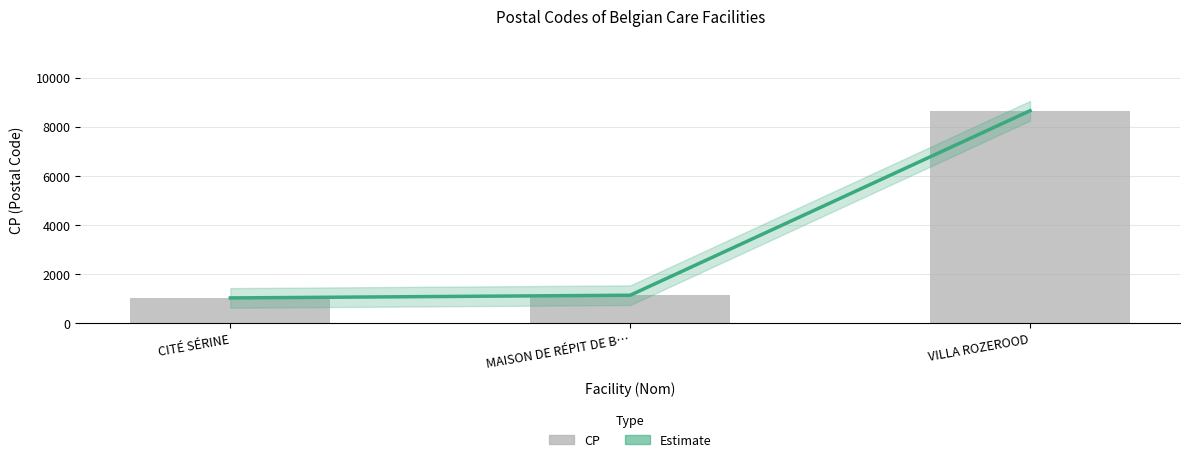

Between CITÉ SÉRINE and VILLA ROZEROOD, which series saw the biggest shift?

Estimate